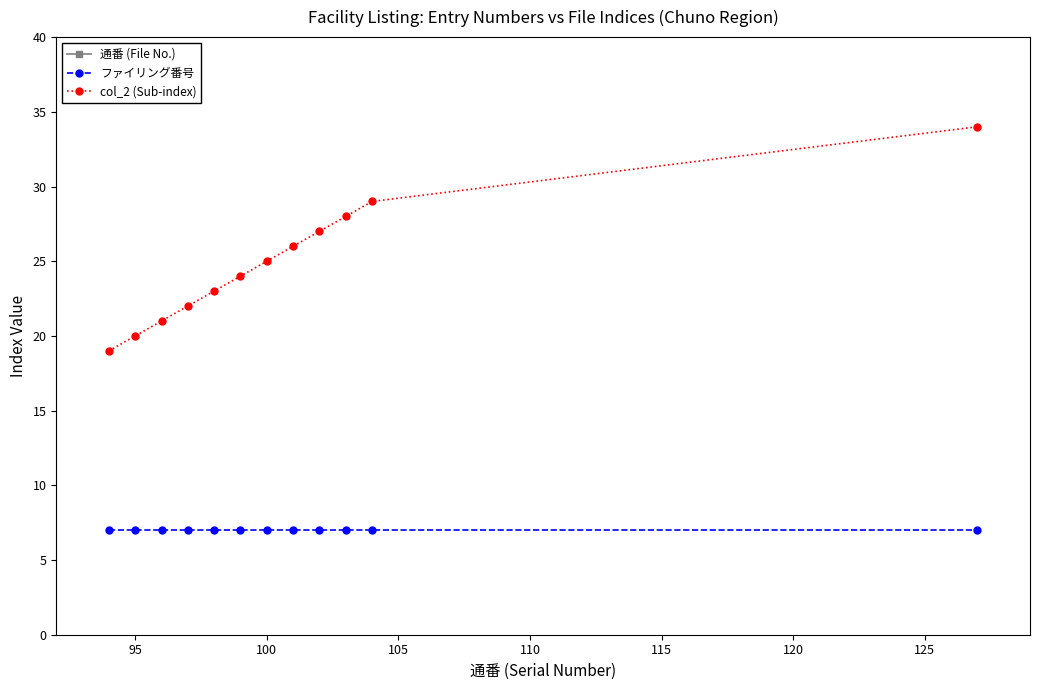

How many data points in 通番 (File No.) are above 100?

5